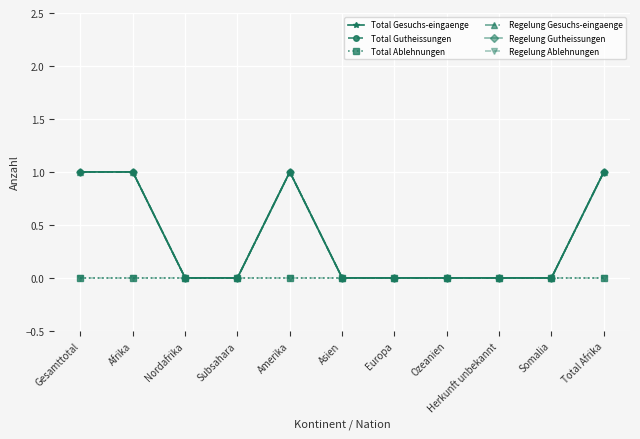

What is the difference between the highest and lowest values at Afrika?

1